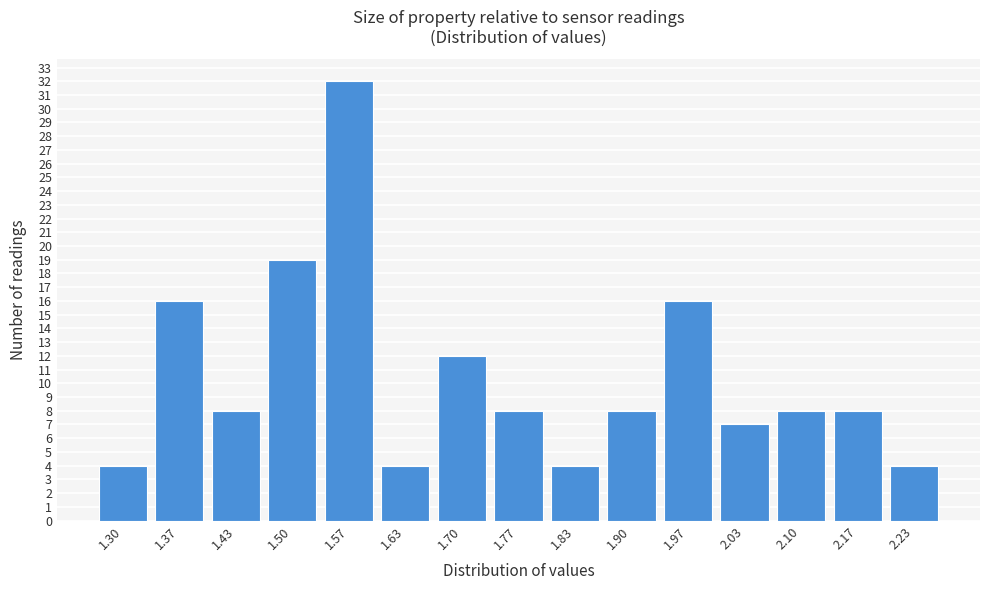

Reading left to right, list all the values displayed in this chart.

4	16	8	19	32	4	12	8	4	8	16	7	8	8	4